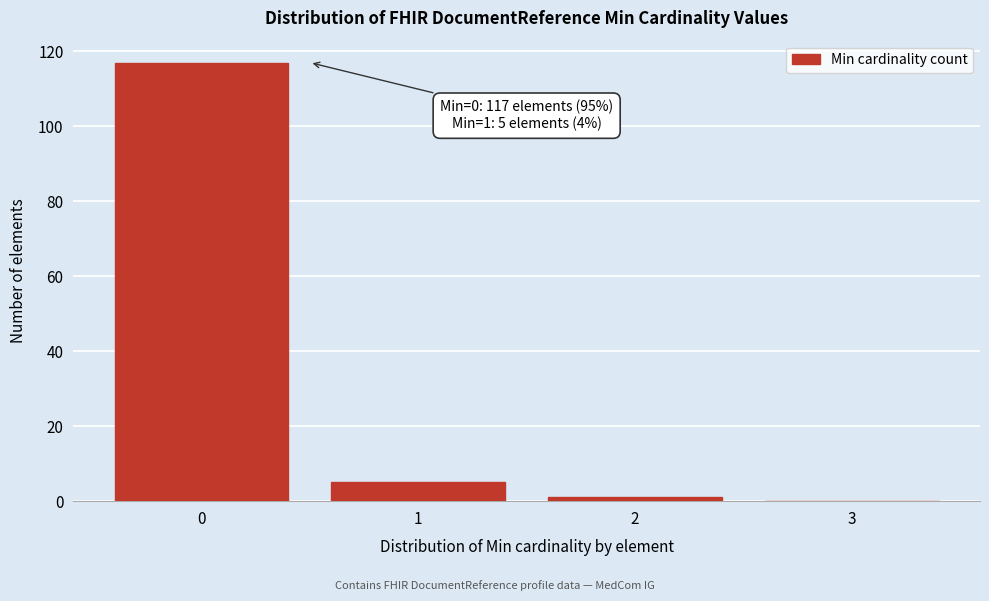

Which range on the x-axis has the tallest bar?

-0.5 to 0.5